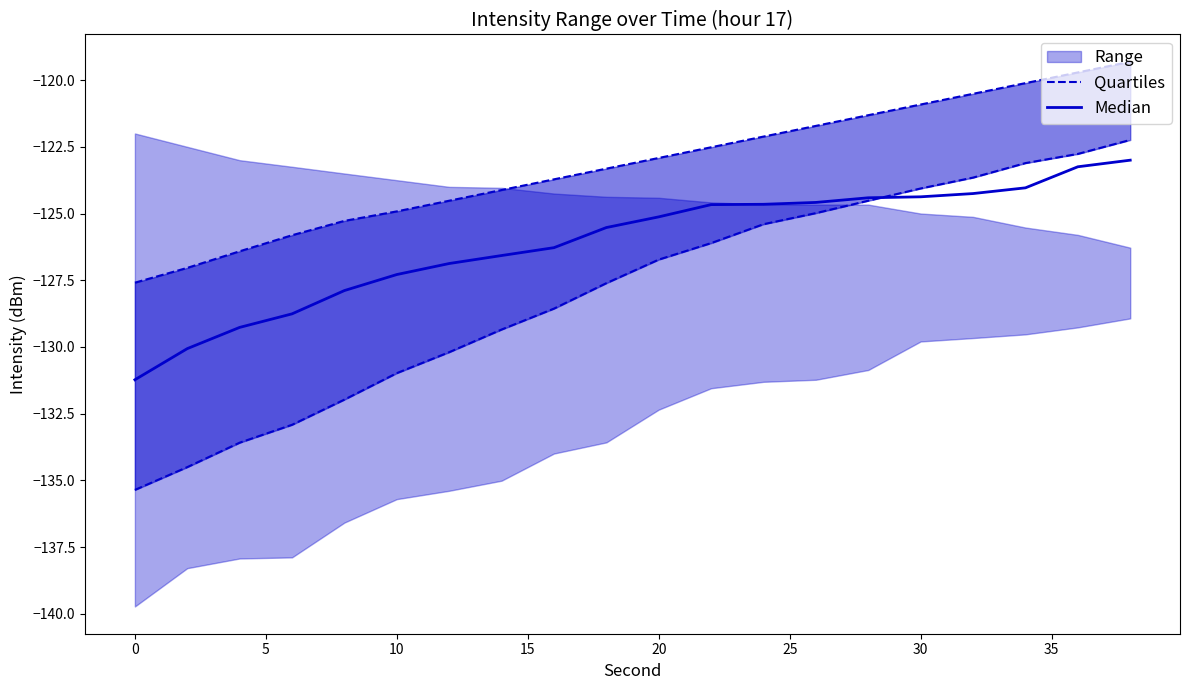

What is the sum of all Median values?

-2522.1